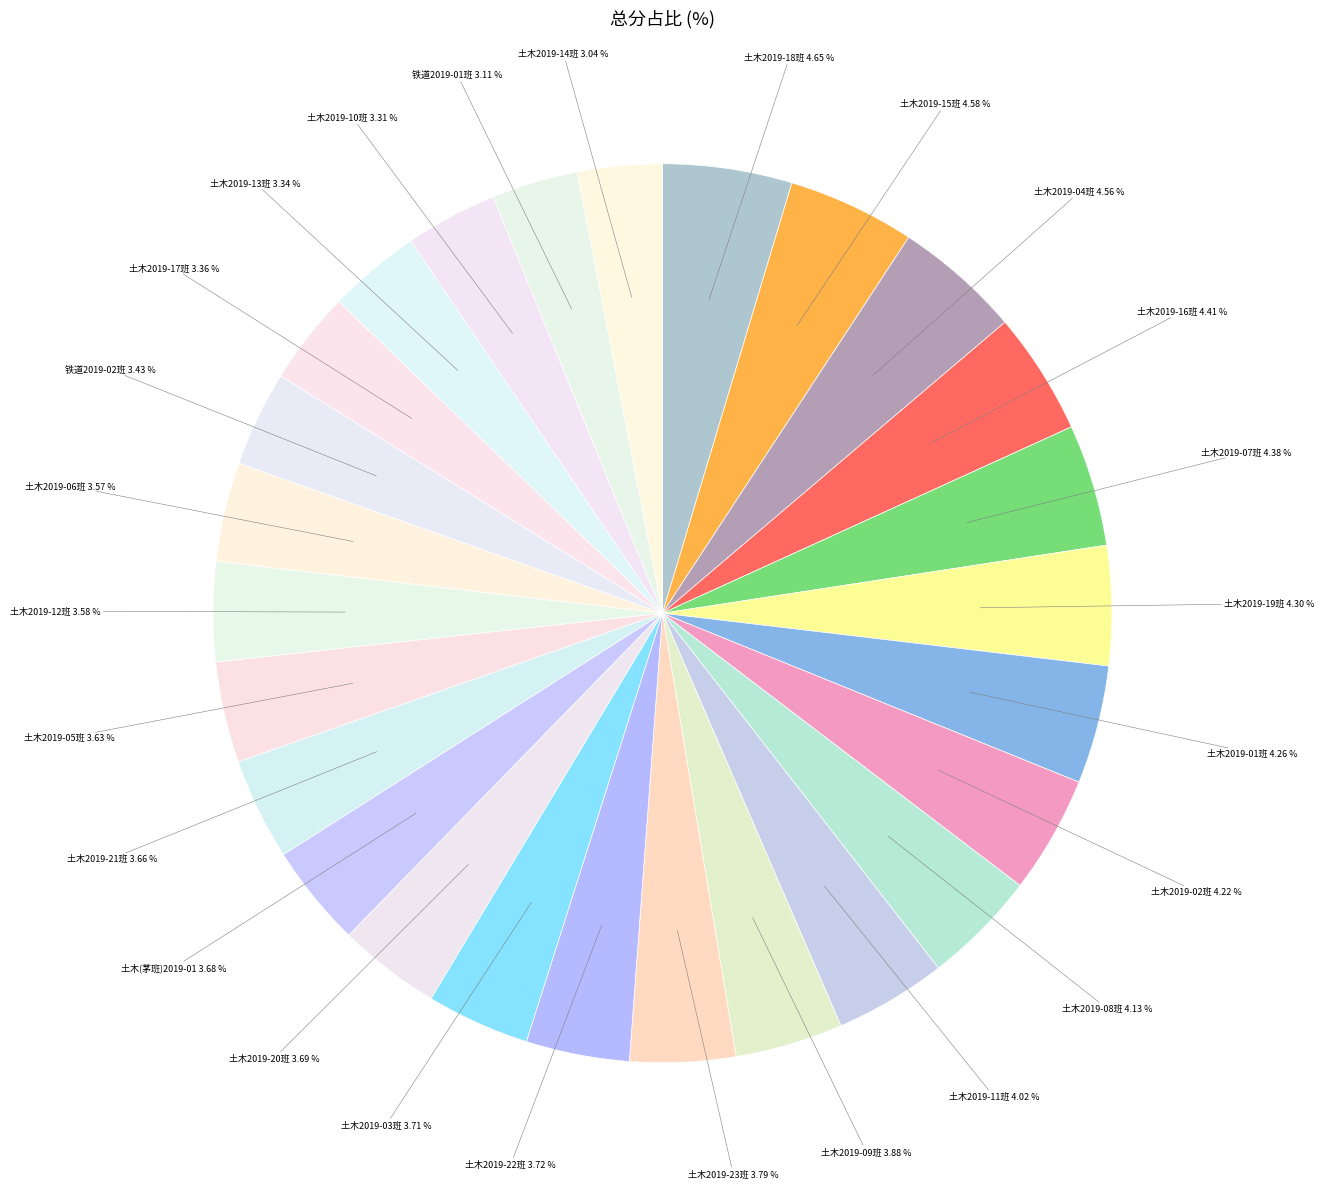

How many slices are in this pie chart?

26